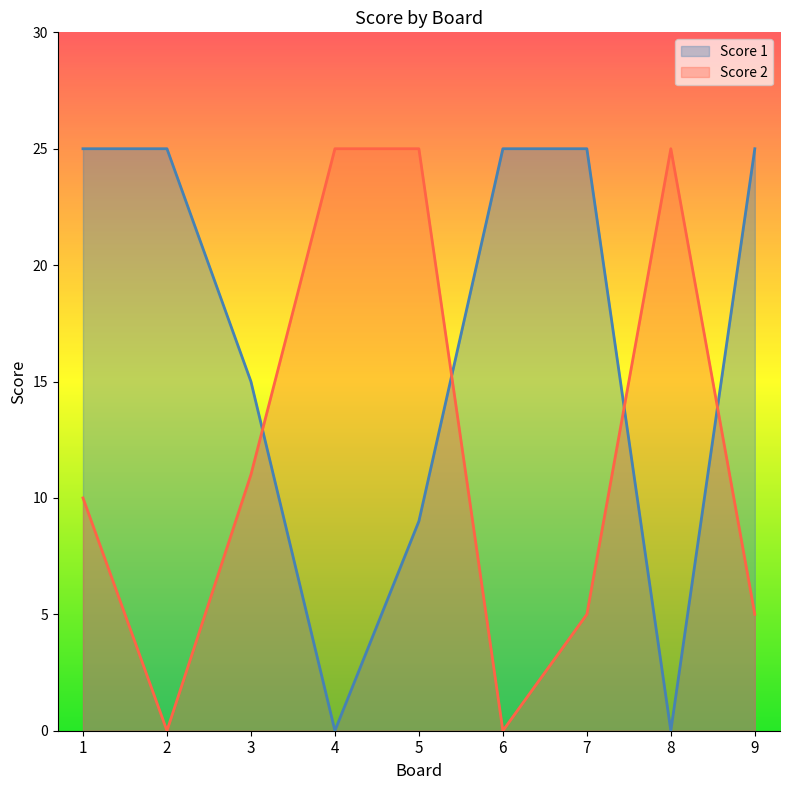

Count the Score 2 values in the range 5 to 25.

7